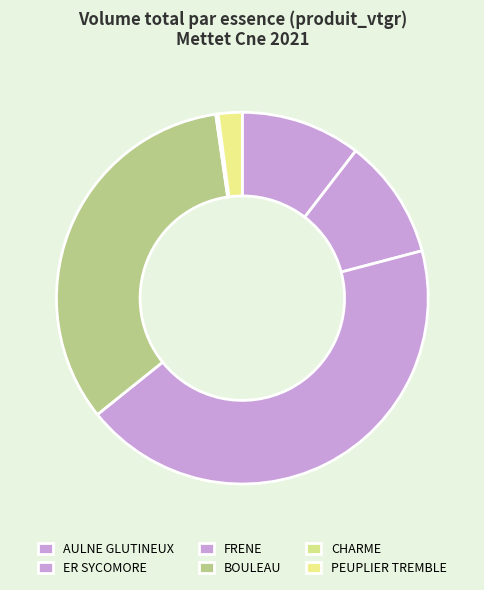

What percentage is the PEUPLIER TREMBLE slice, to the nearest percent?

2%